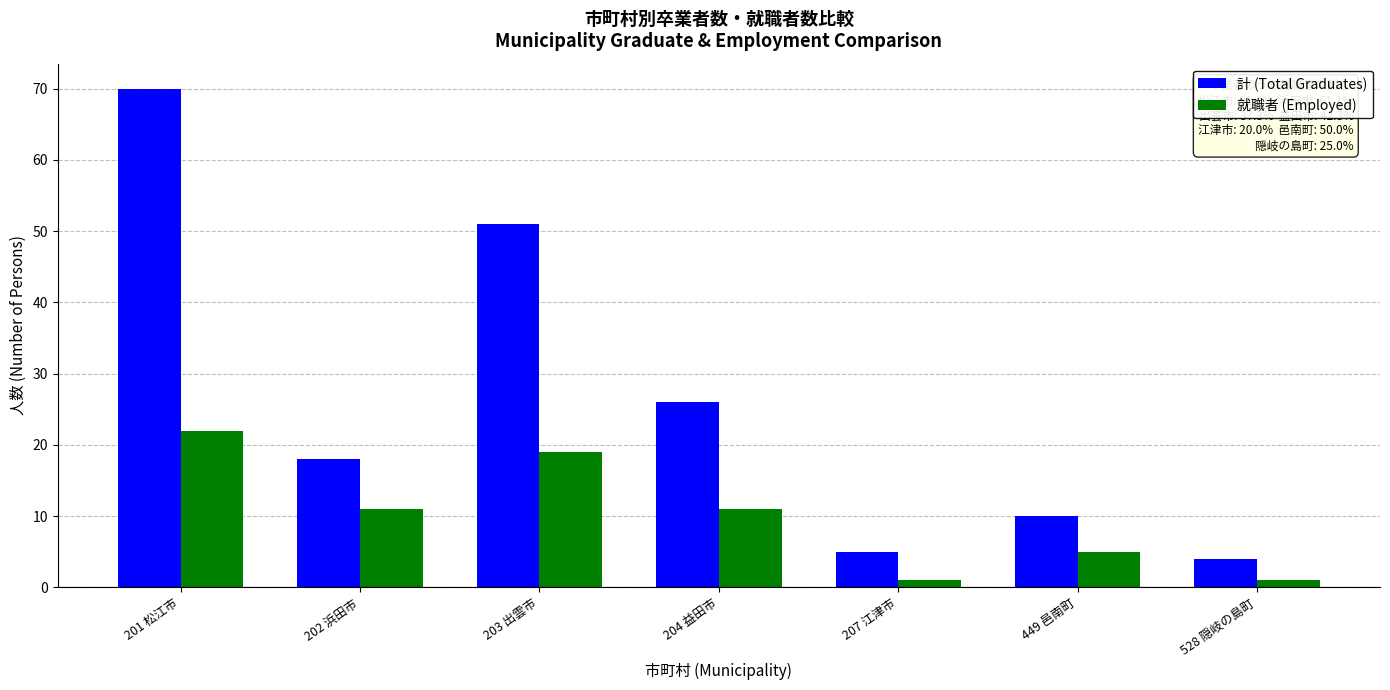

Which series has the largest total across all categories?

計 (Total Graduates)